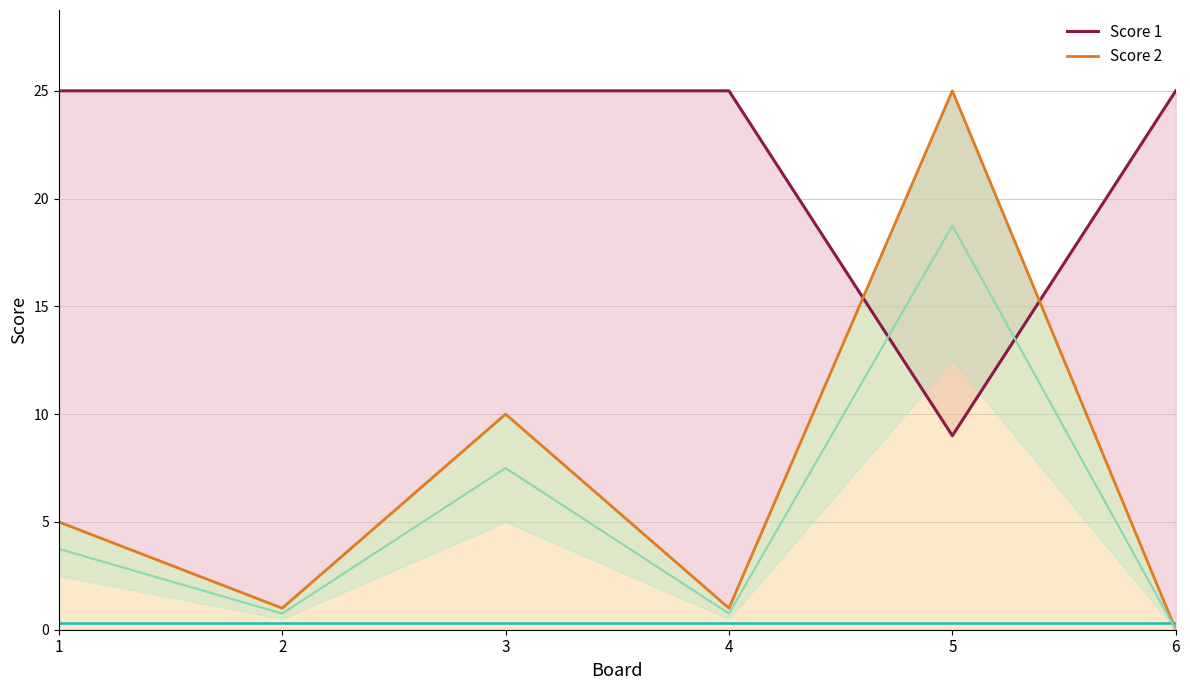

At which category does Score 1 reach its first local valley?

5